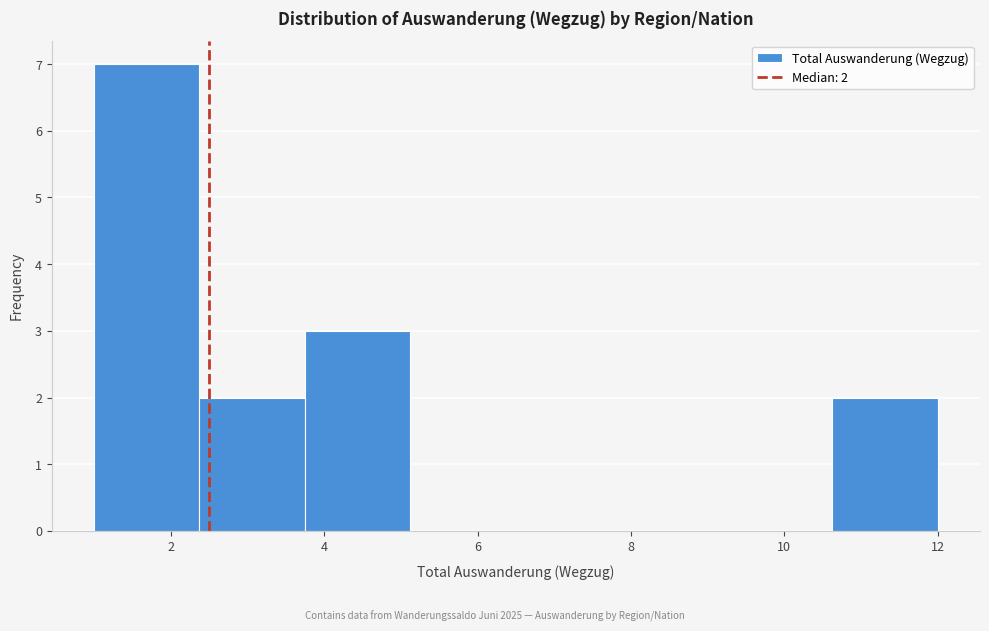

Over which range of the x-axis is the bar tallest?

1.0 to 2.4